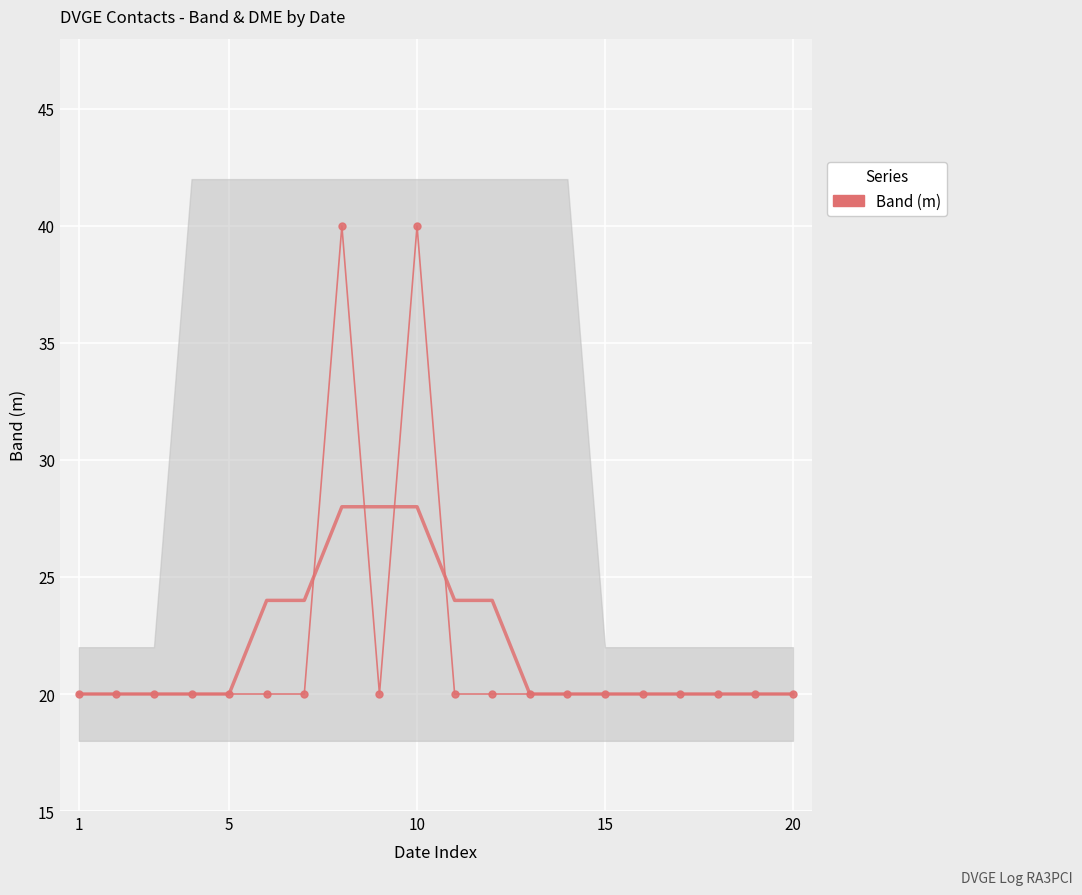

How many points are higher than both their immediate neighbors (excluding endpoints)?

2